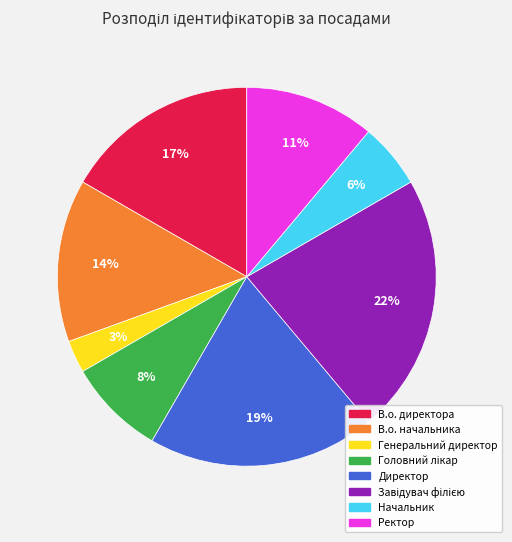

To the nearest percent, what portion does В.о. начальника represent?

14%